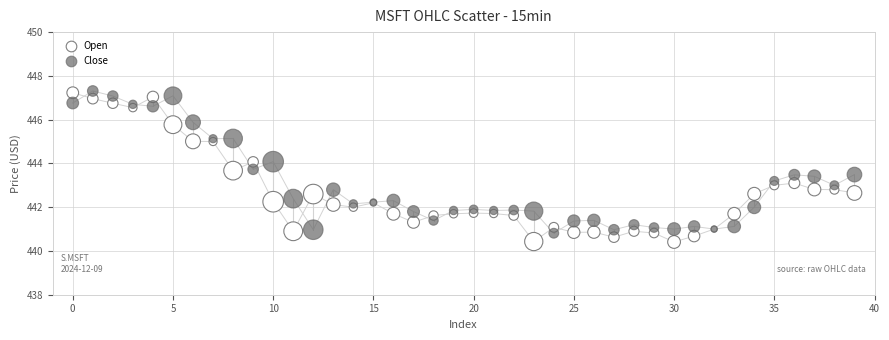

Which series reaches the minimum Y coordinate?

Open